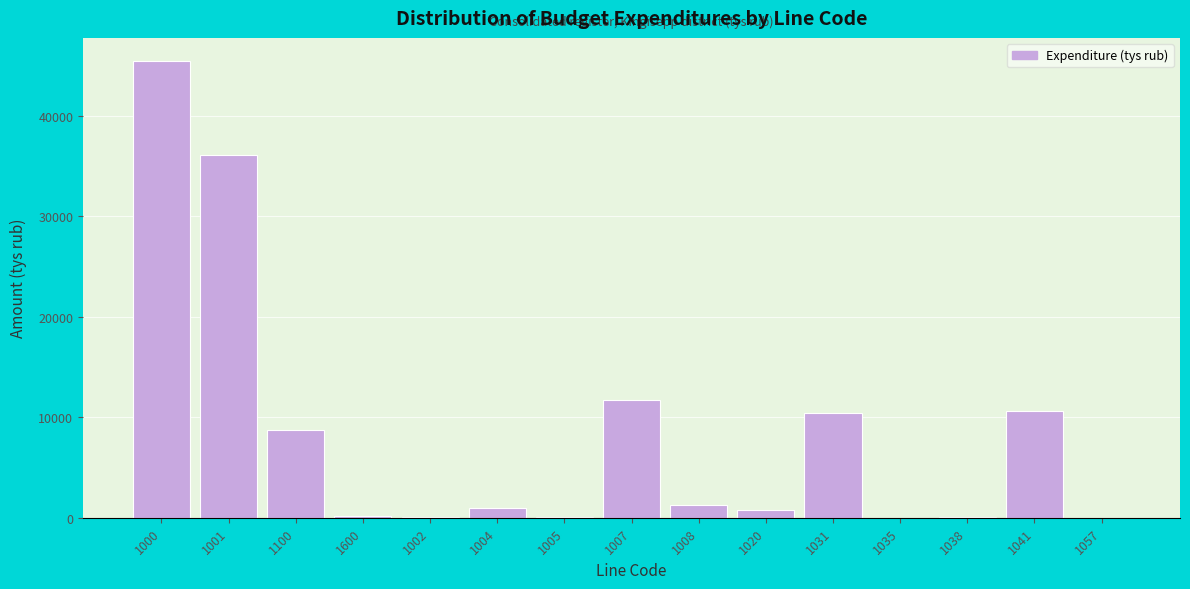

What is the greatest value displayed?

45502.2